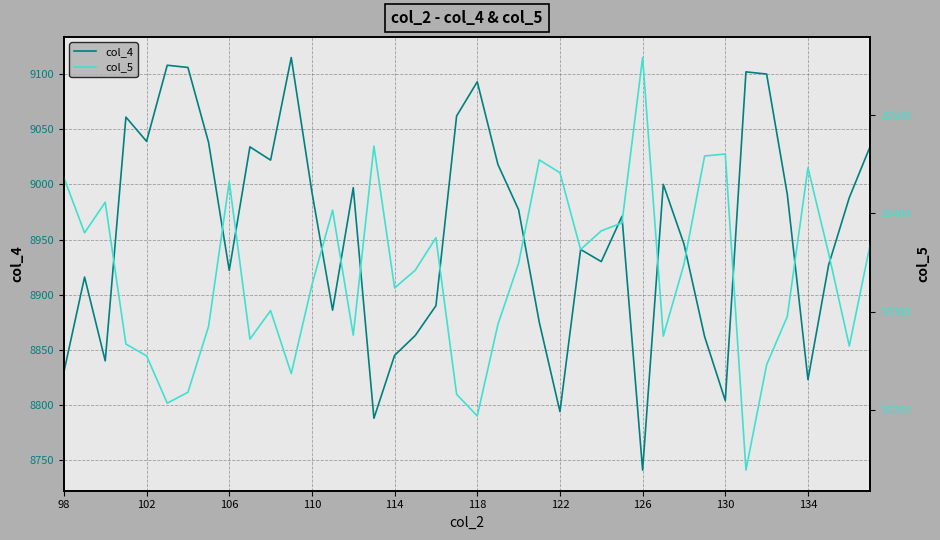

What is the lowest value of the col_4 series?

8741